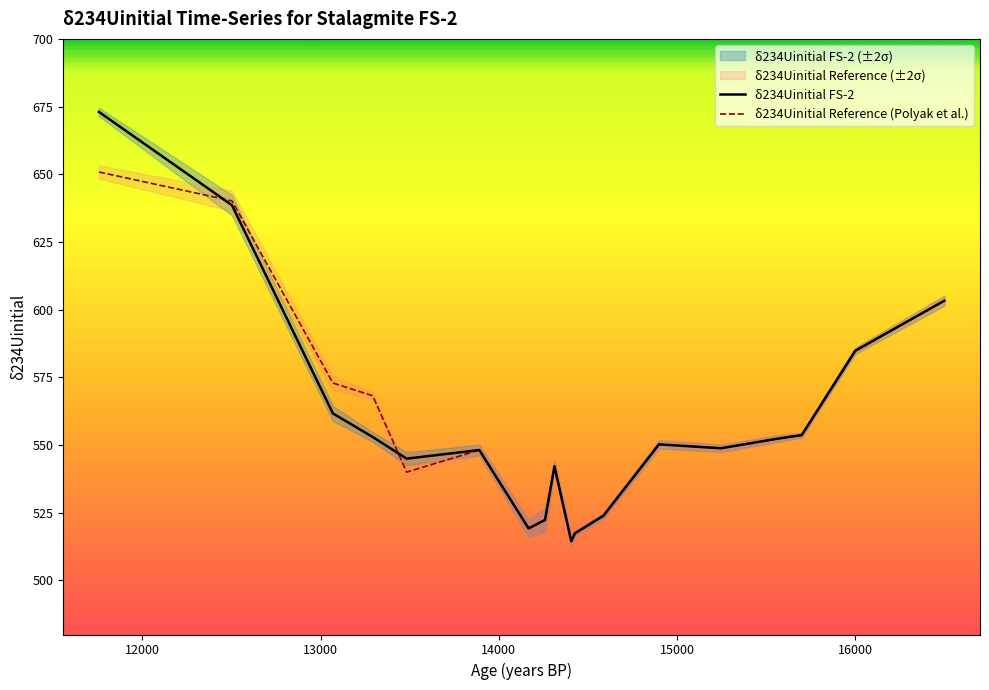

Does the chart have visible grid lines?

No